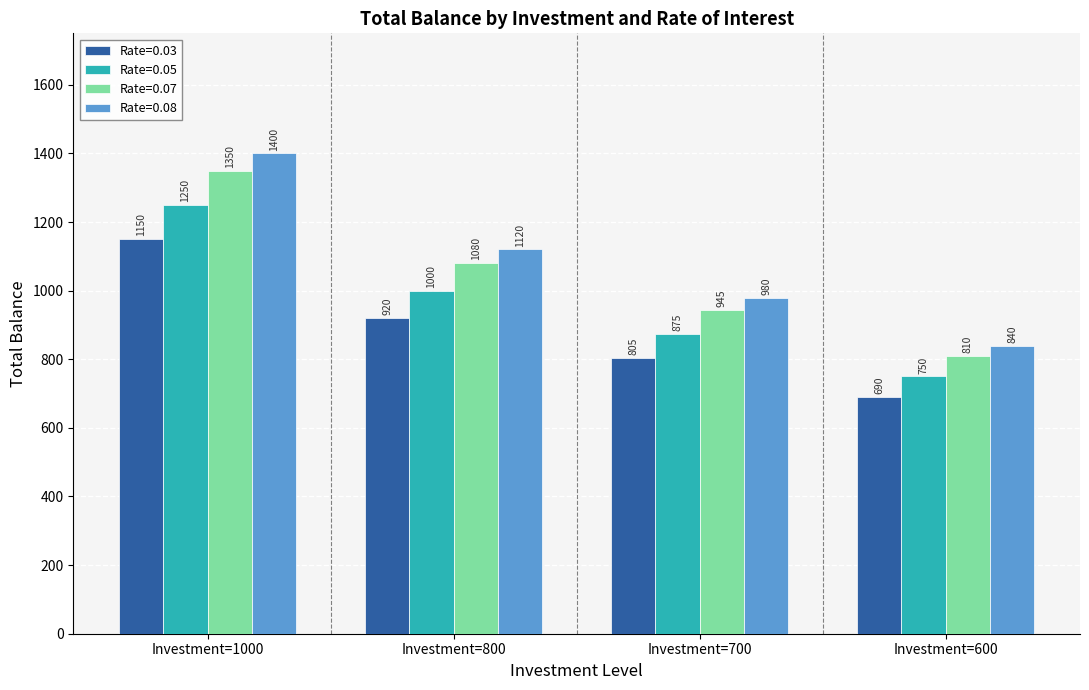

What is the value of the Rate=0.03 bar at the 4th from the left?

690